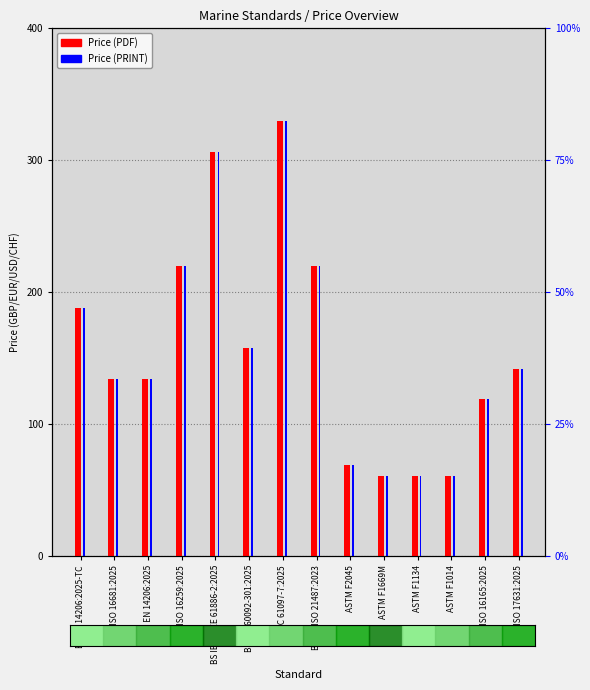

What is the minimum value shown in the chart?

61.0